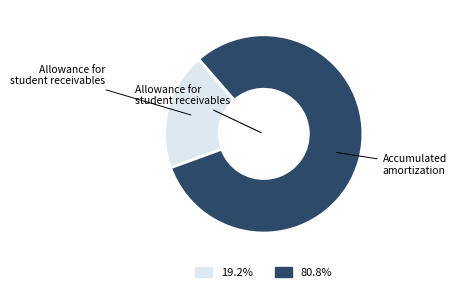

Is there a majority slice in this chart?

Yes